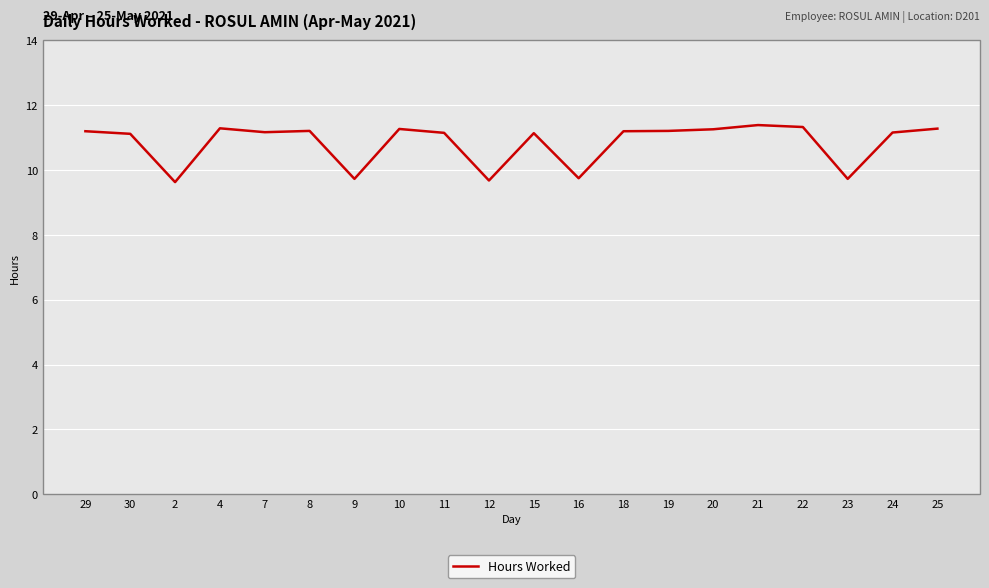

What is the maximum value shown in the chart?

11.4